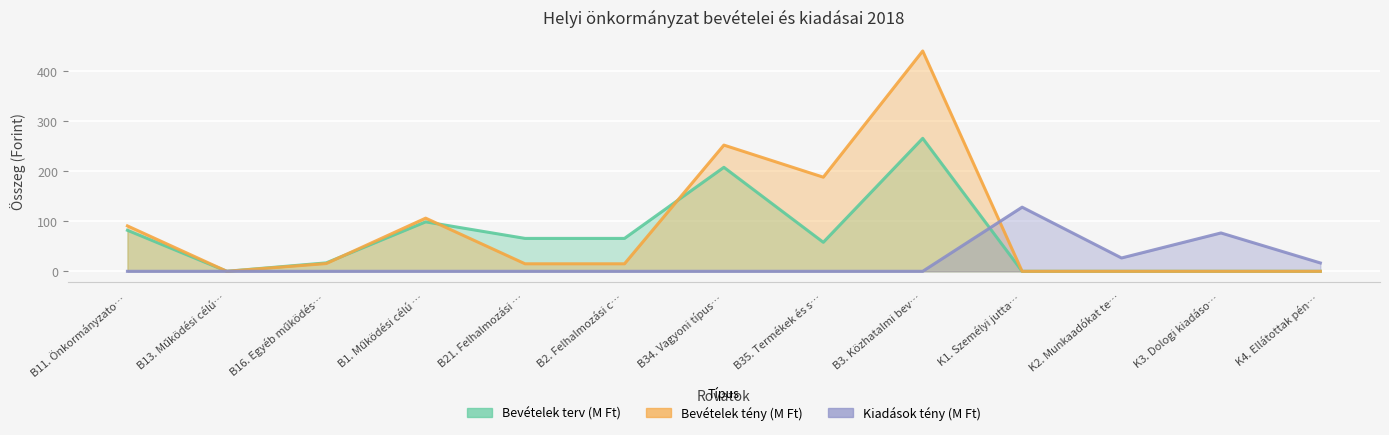

At which category does Bevételek terv (M Ft) reach its first local peak?

B1. Működési célú …